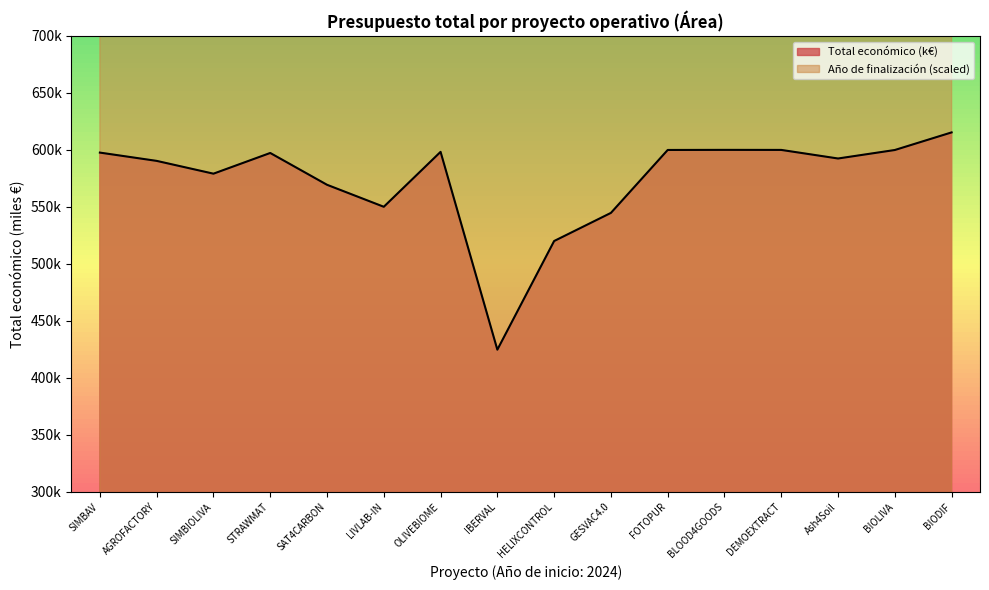

What position from the right is SIMBIOLIVA?

14